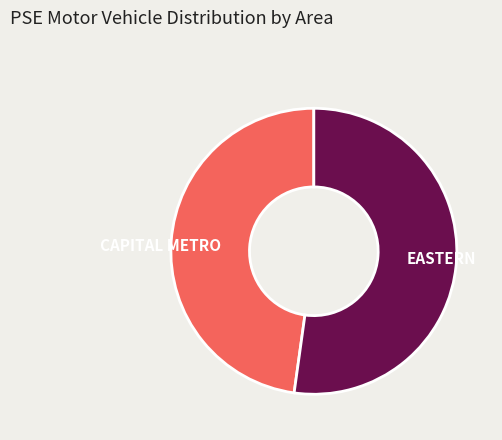

Is there a majority slice in this chart?

Yes